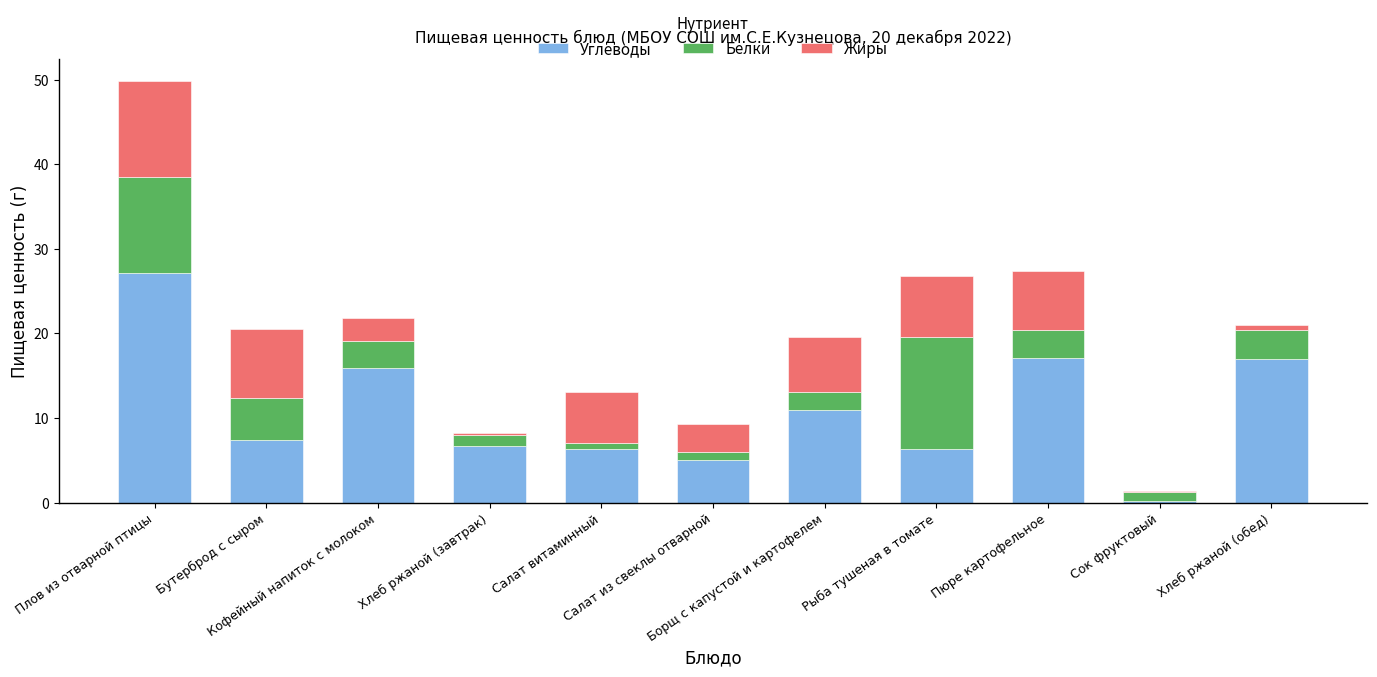

At which category is the sum across all series the highest?

Плов из отварной птицы